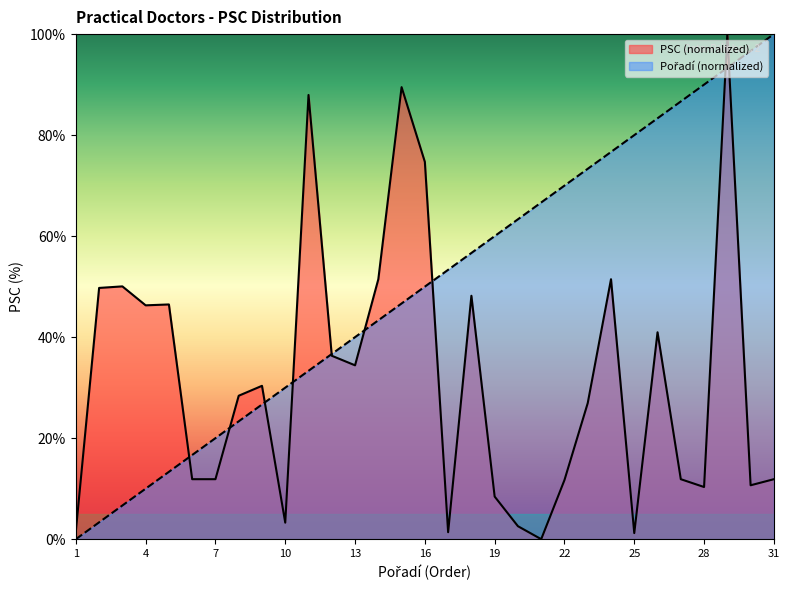

True or false: Poradí has more than 1 interior local peaks.

False